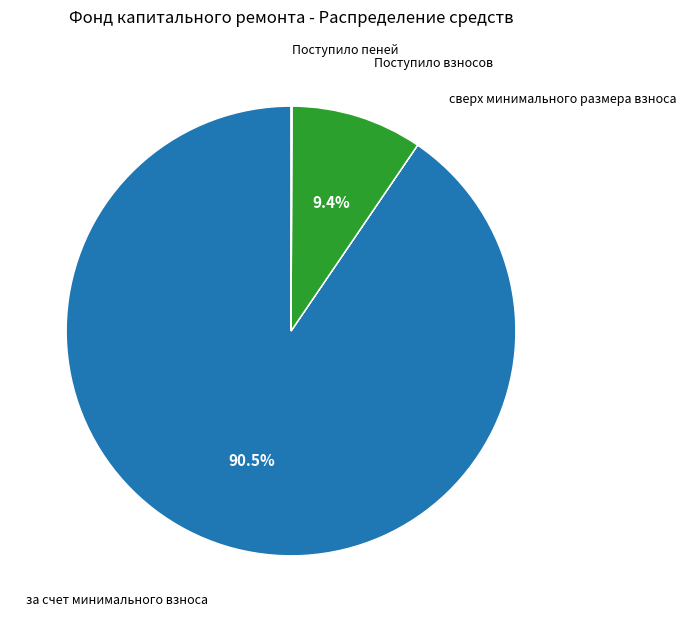

Is there any slice that represents more than half of the pie?

Yes